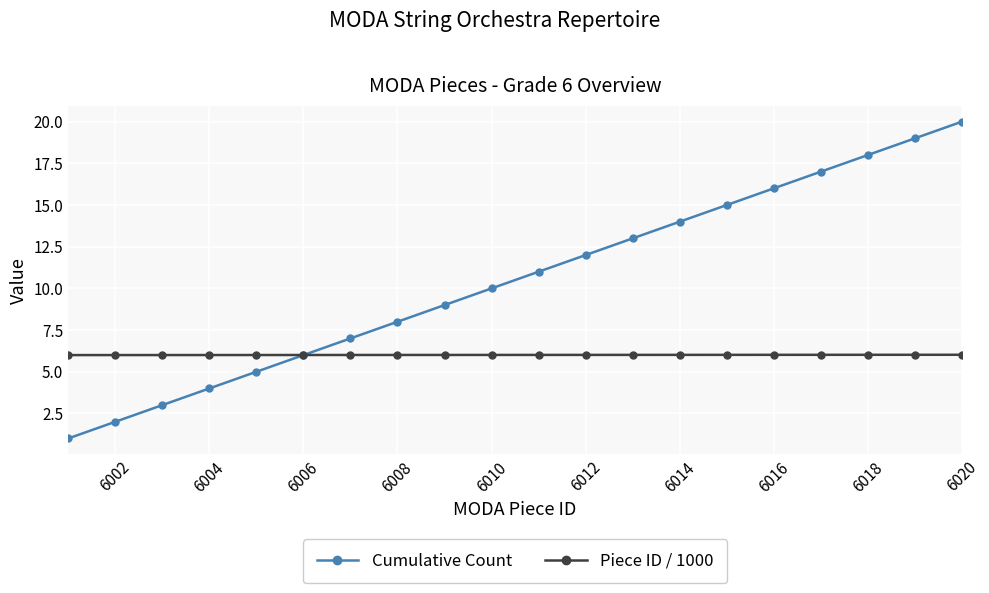

List the series in order of their peak value, lowest first.

Piece ID / 1000, Cumulative Count